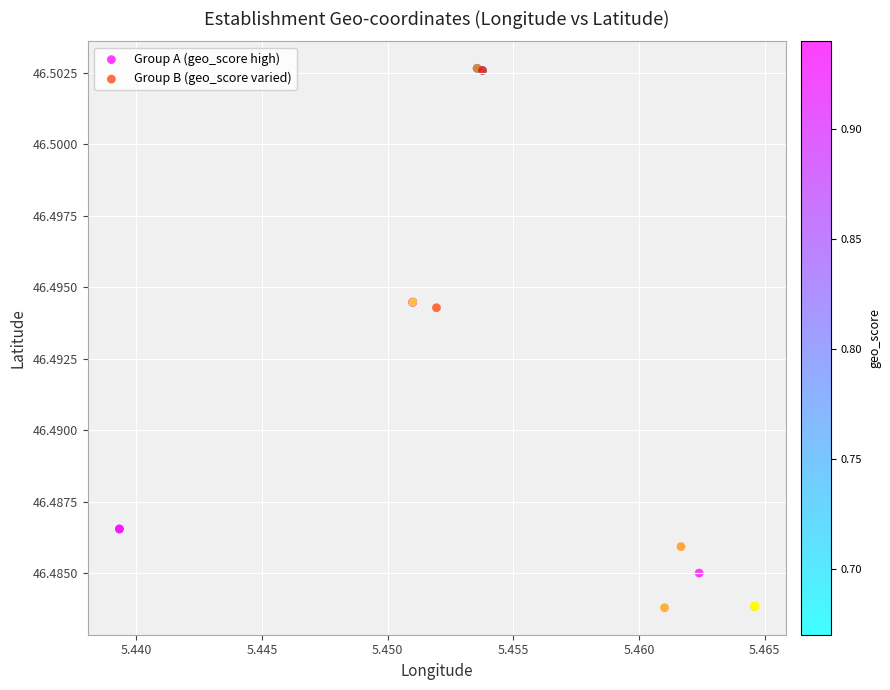

What are all the series names shown in the legend?

Group A (geo_score high), Group B (geo_score varied)